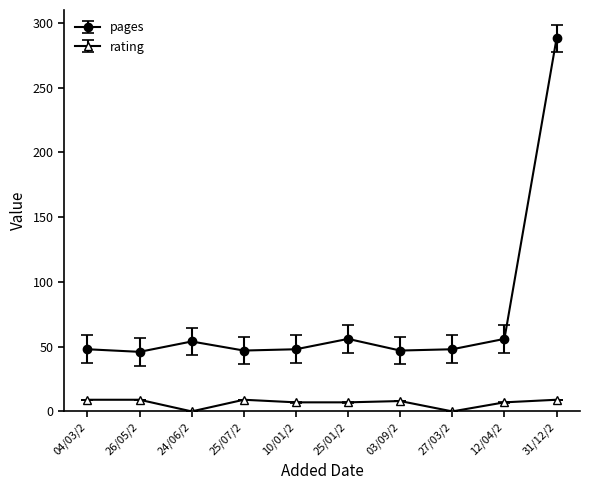

At which category does pages reach its first local peak?

24/06/2